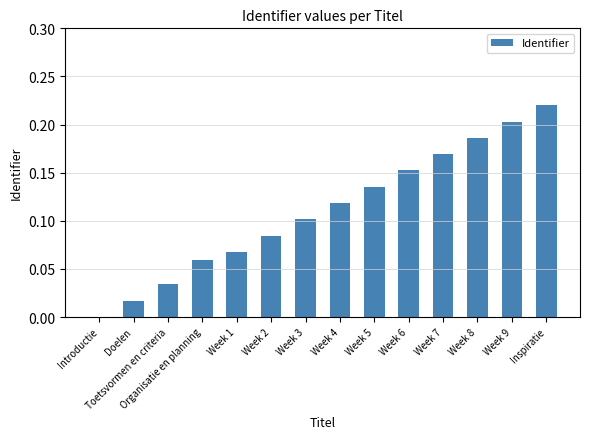

Is it true that the value at Doelen is 0.0?

True